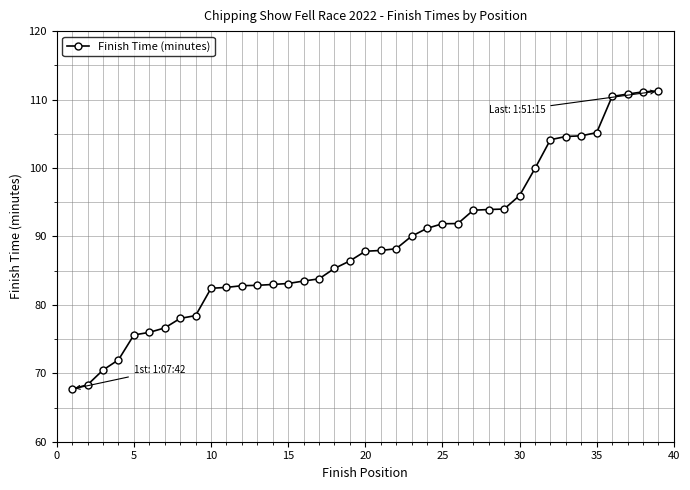

How many data points are above 87?

20